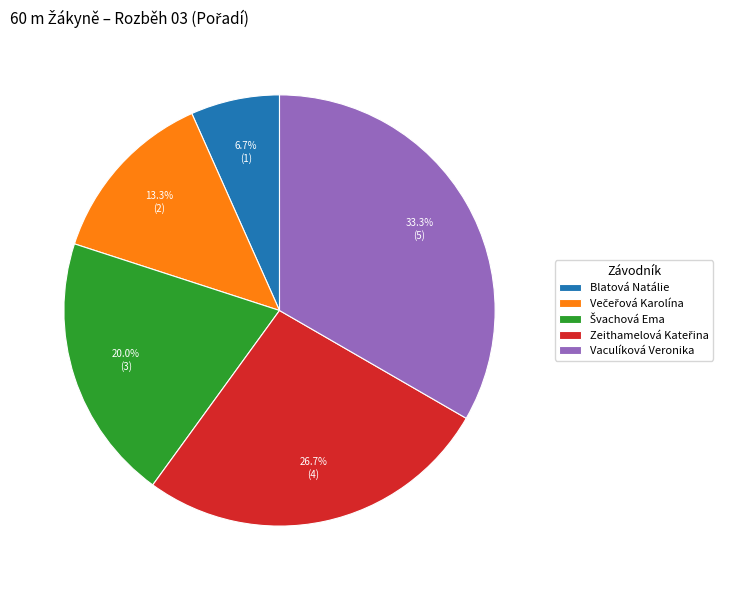

Approximately how many times larger is the value at Vaculíková Veronika compared to Blatová Natálie?

5.0